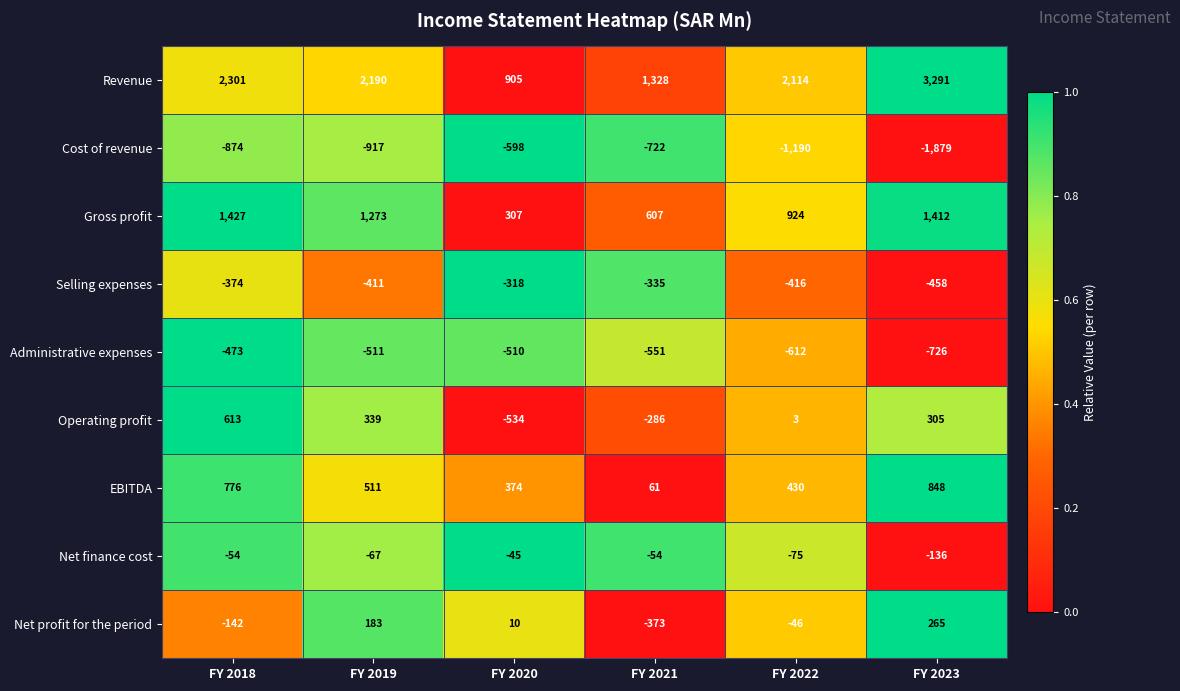

The Cost of revenue series shows -874 at FY 2018. True or false?

True